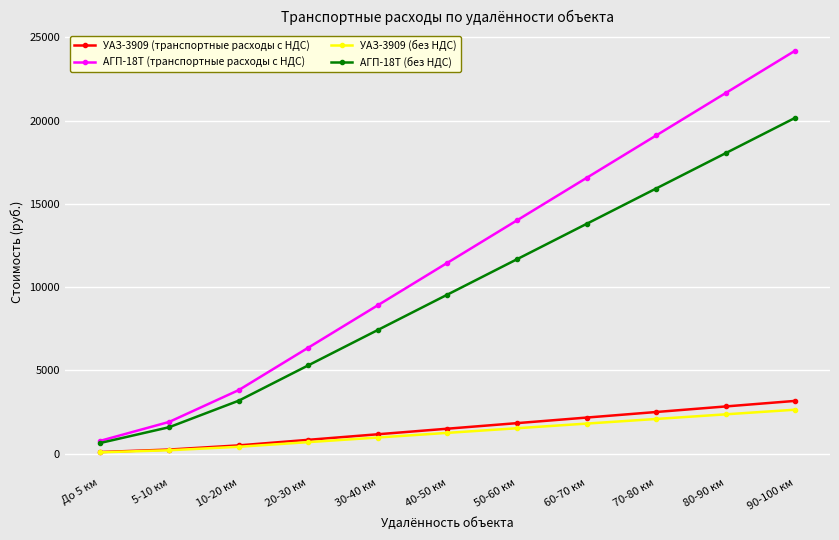

What are all the series names shown in the legend?

УАЗ-3909 (транспортные расходы с НДС), АГП-18Т (транспортные расходы с НДС), УАЗ-3909 (без НДС), АГП-18Т (без НДС)